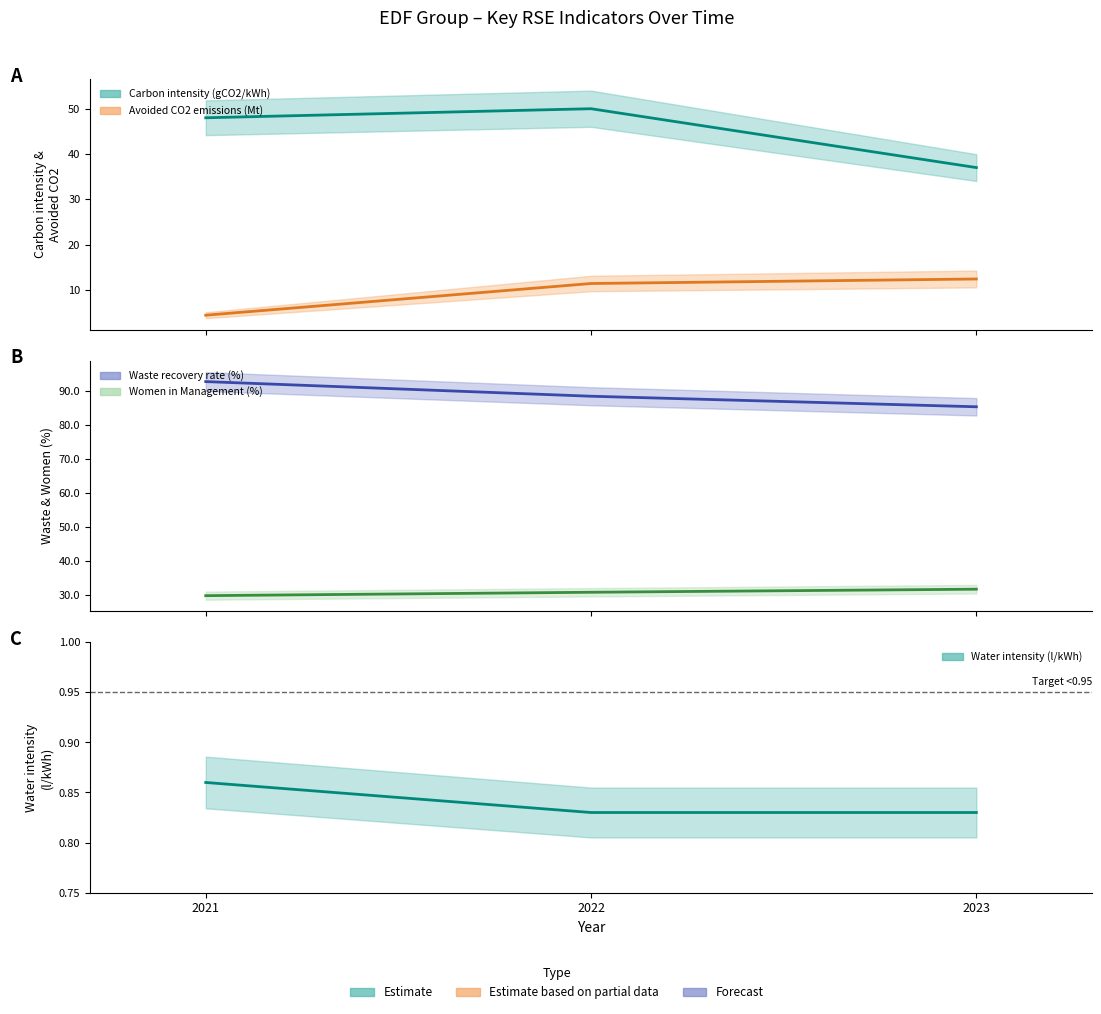

Count the number of categories in the chart.

3